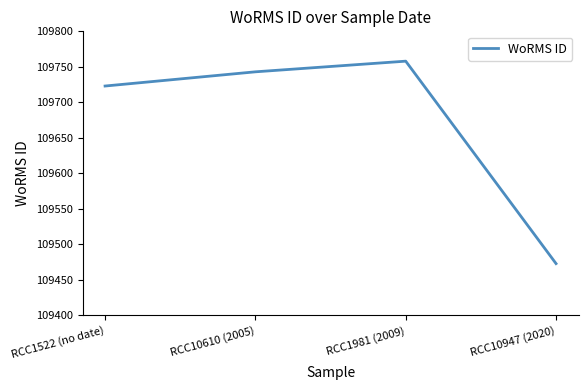

Reading right to left, what are all the values shown in this chart?

109473	109758	109743	109723